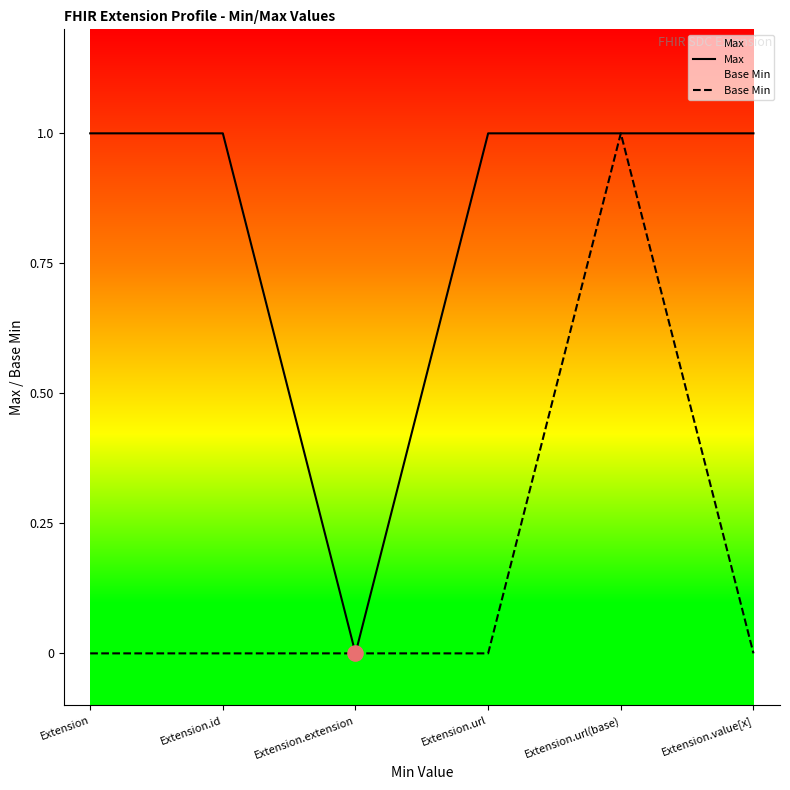

Which series reaches the minimum Y coordinate?

Max